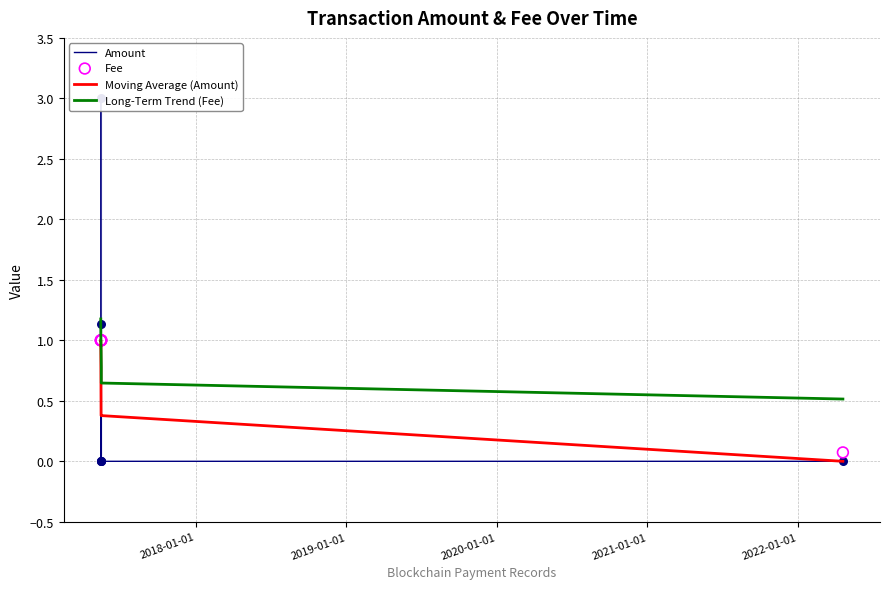

What is the minimum value for Long-Term Trend (Fee)?

0.5